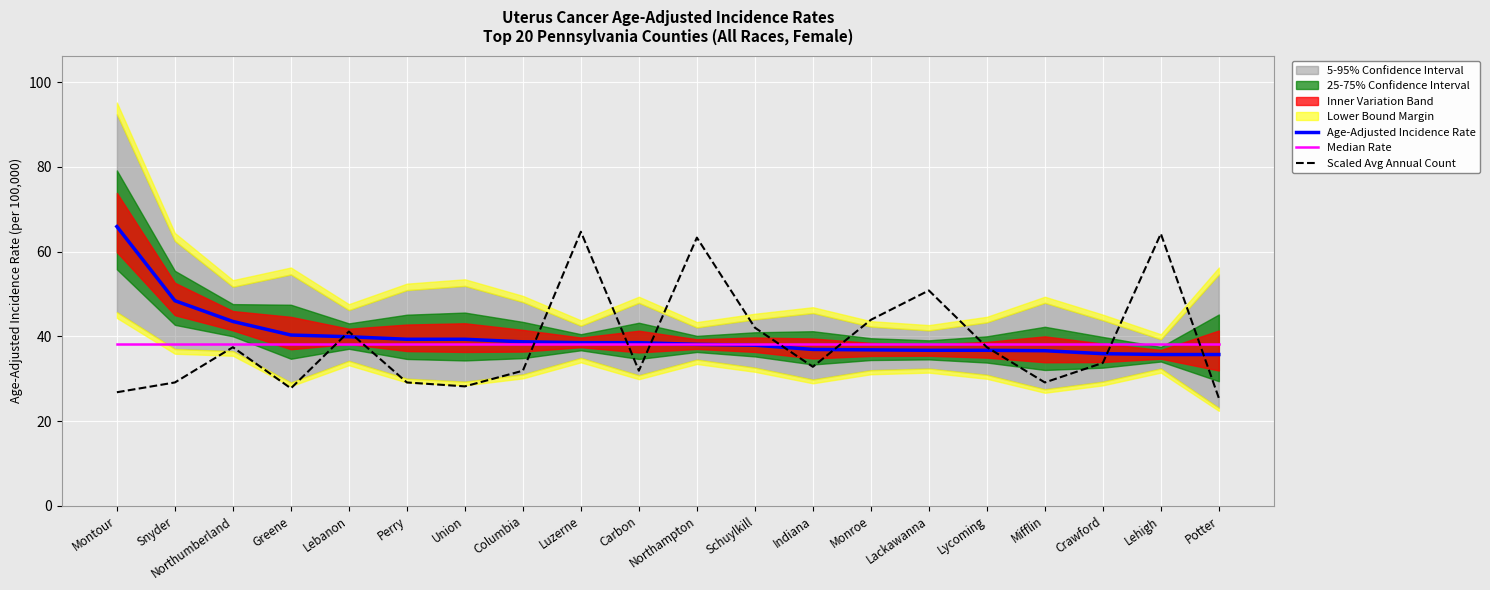

Reading left to right, extract all data points from this chart.

Age-Adjusted Incidence Rate: 65.9	48.4	43.5	40.3	39.9	39.3	39.3	38.7	38.5	38.5	38.1	37.9	36.9	36.8	36.7	36.7	36.6	35.9	35.7	35.7
Median Rate: 38.3	38.3	38.3	38.3	38.3	38.3	38.3	38.3	38.3	38.3	38.3	38.3	38.3	38.3	38.3	38.3	38.3	38.3	38.3	38.3
Scaled Avg Annual Count: 26.8	29.1	37.4	27.7	41.1	29.1	28.2	31.9	64.7	31.9	63.3	42.0	32.8	43.9	50.8	37.4	29.1	33.7	64.2	25.4